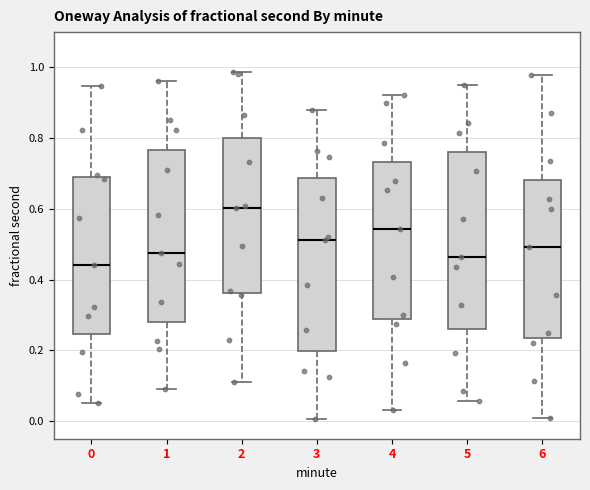

Reading left to right, read every box against the y-axis: the position of its median line, the range the box covers, and the ends of its whiskers. The values are not printed on the chart, so give them approximately, as read against the axis.

0: median 0.44, box 0.24 to 0.68, whiskers 0.06 to 0.94
1: median 0.48, box 0.28 to 0.76, whiskers 0.08 to 0.96
2: median 0.60, box 0.36 to 0.80, whiskers 0.12 to 0.98
3: median 0.52, box 0.20 to 0.68, whiskers 0.00 to 0.88
4: median 0.54, box 0.28 to 0.74, whiskers 0.04 to 0.92
5: median 0.46, box 0.26 to 0.76, whiskers 0.06 to 0.94
6: median 0.50, box 0.24 to 0.68, whiskers 0.00 to 0.98